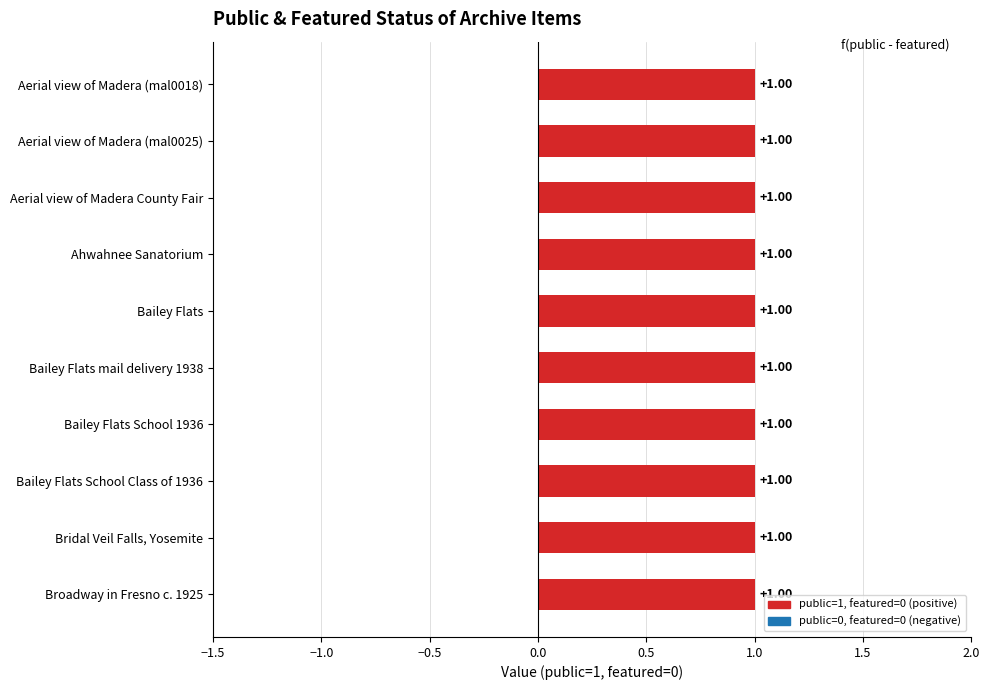

At how many categories does at least one series exceed 0?

10